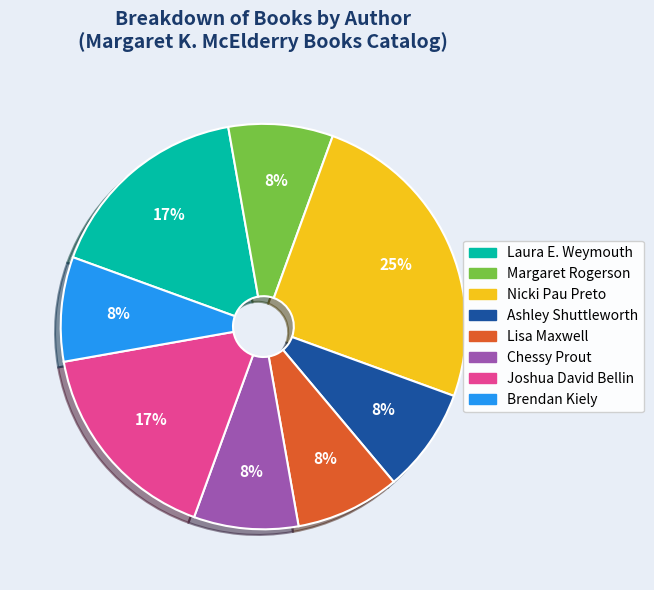

Is the sum of Laura E. Weymouth and Ashley Shuttleworth greater than half?

No